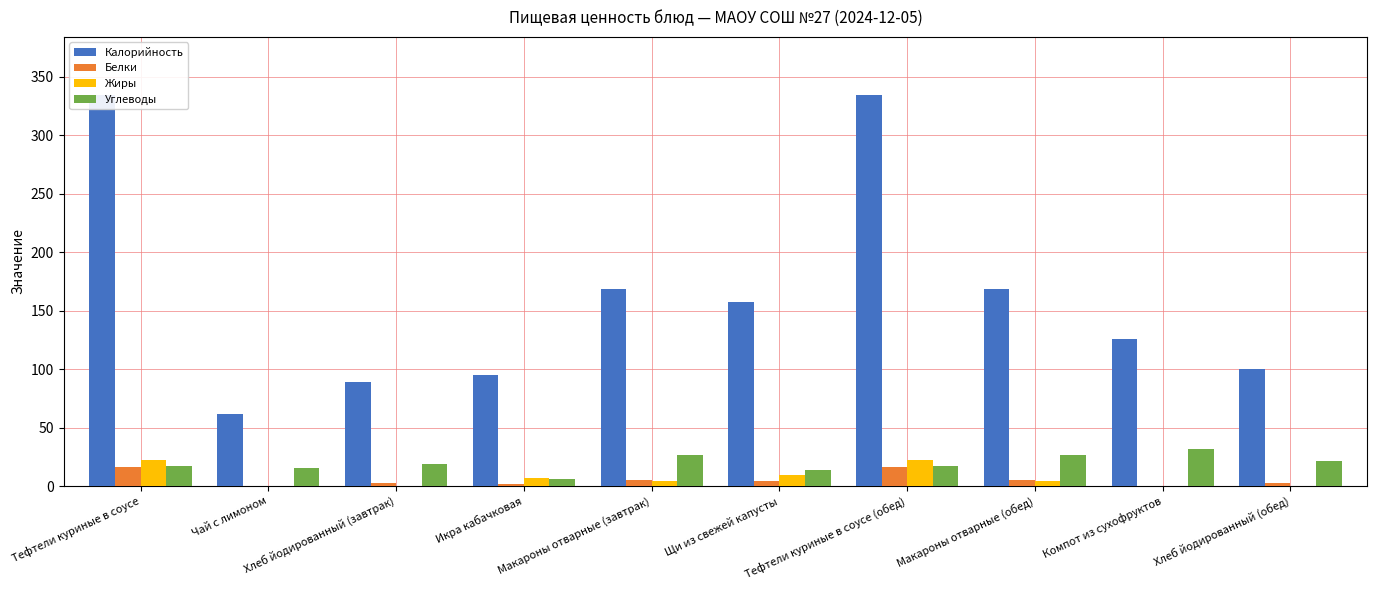

The Жиры series shows 0.4 at Хлеб йодированный (завтрак). True or false?

False